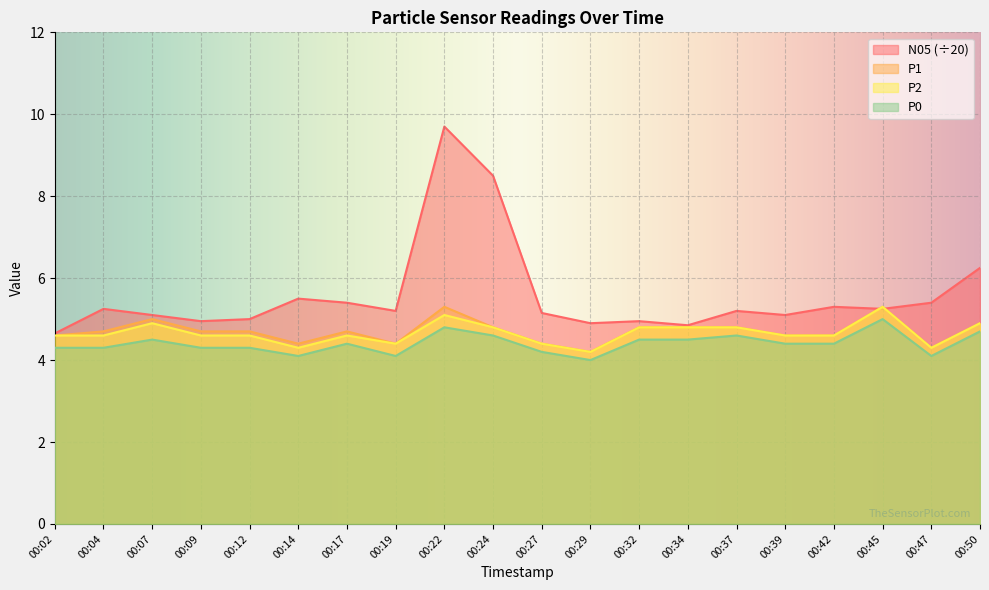

Where is the first local maximum for P0?

00:07